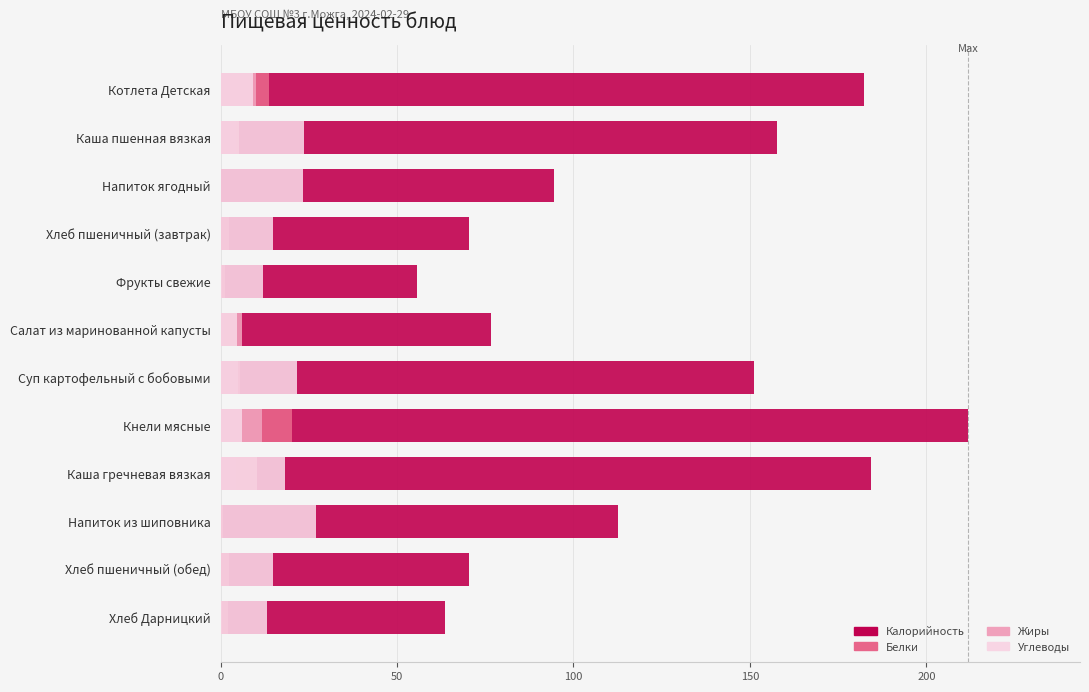

At how many categories does at least one series exceed 157?

4